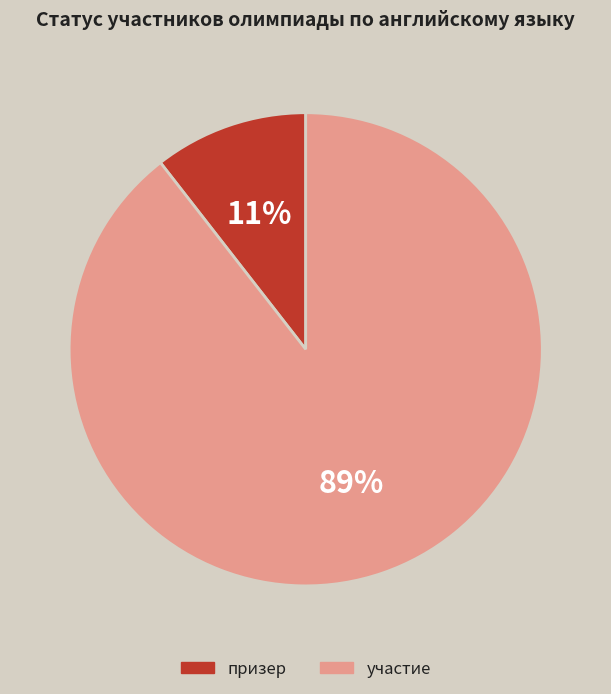

Which slice is the largest?

участие